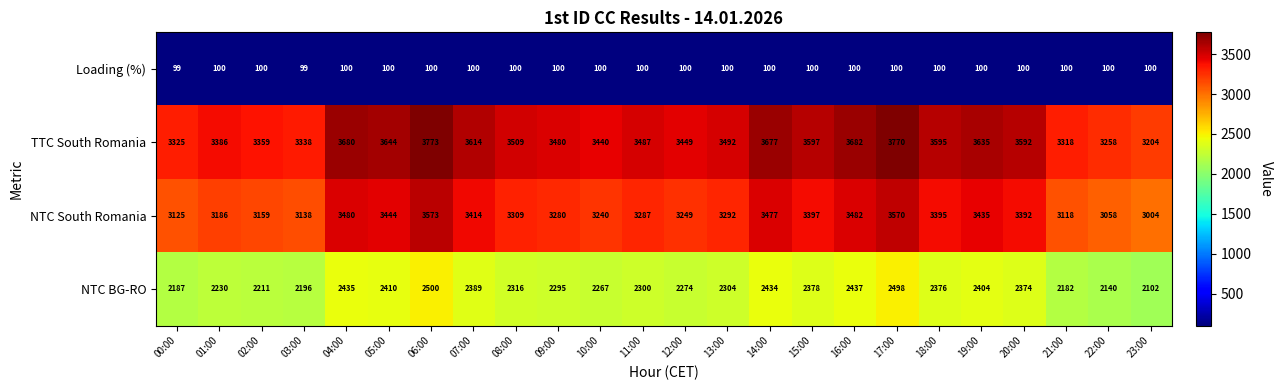

What is the highest value of the Loading (%) series?

100